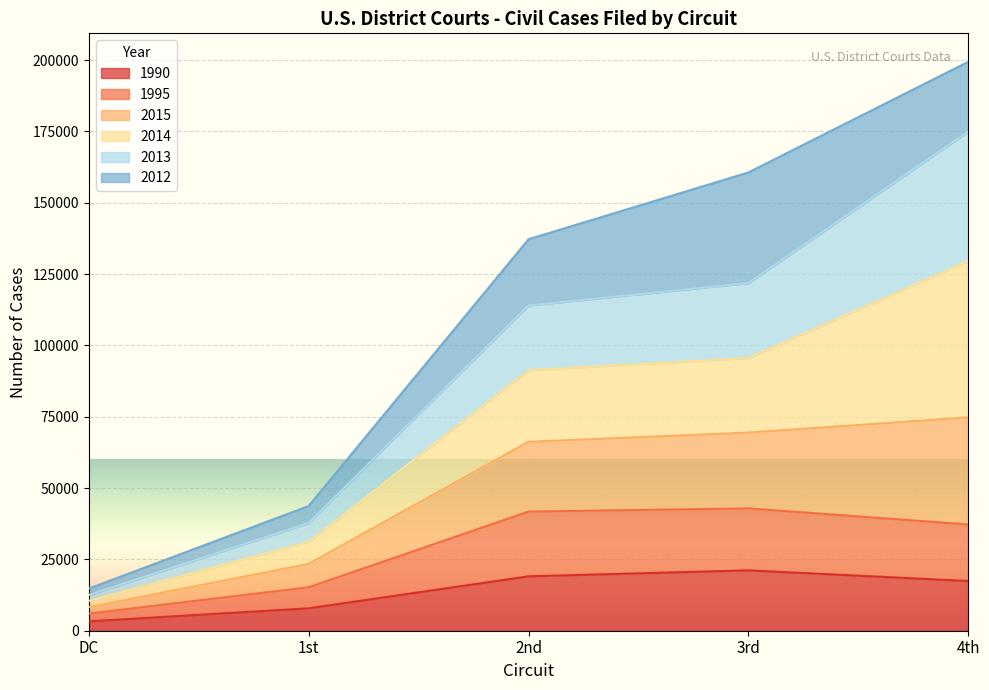

How many categories are shown in the chart?

5